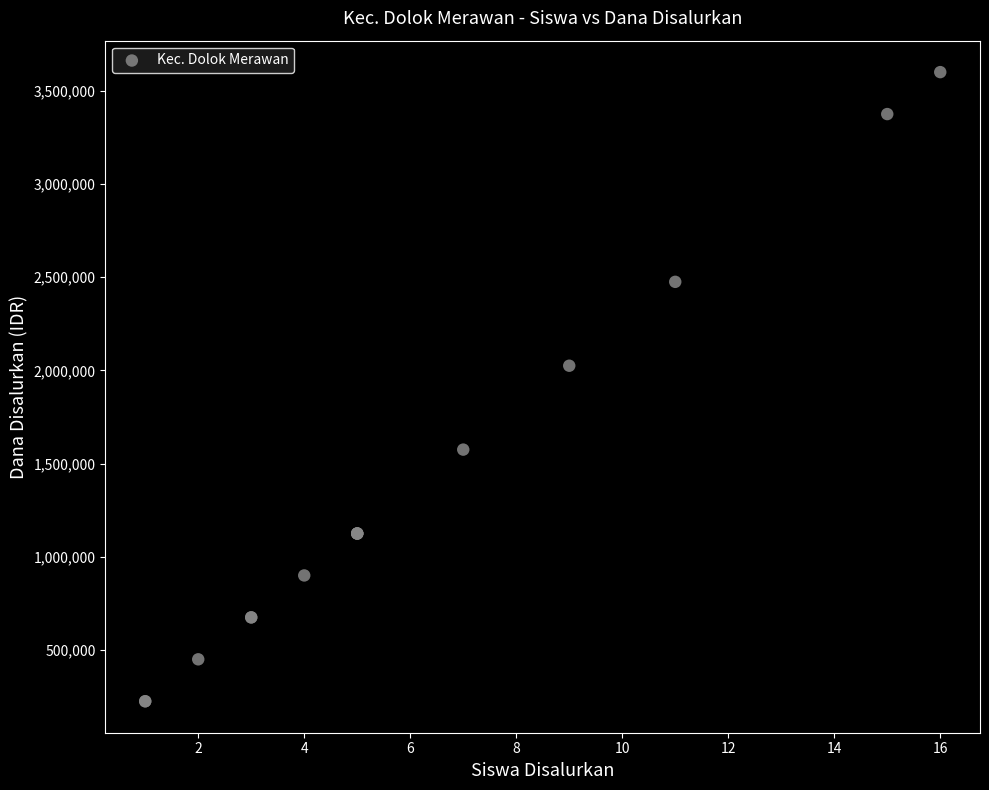

What Y value in the scatter plot is closest to 1912500?

2025000